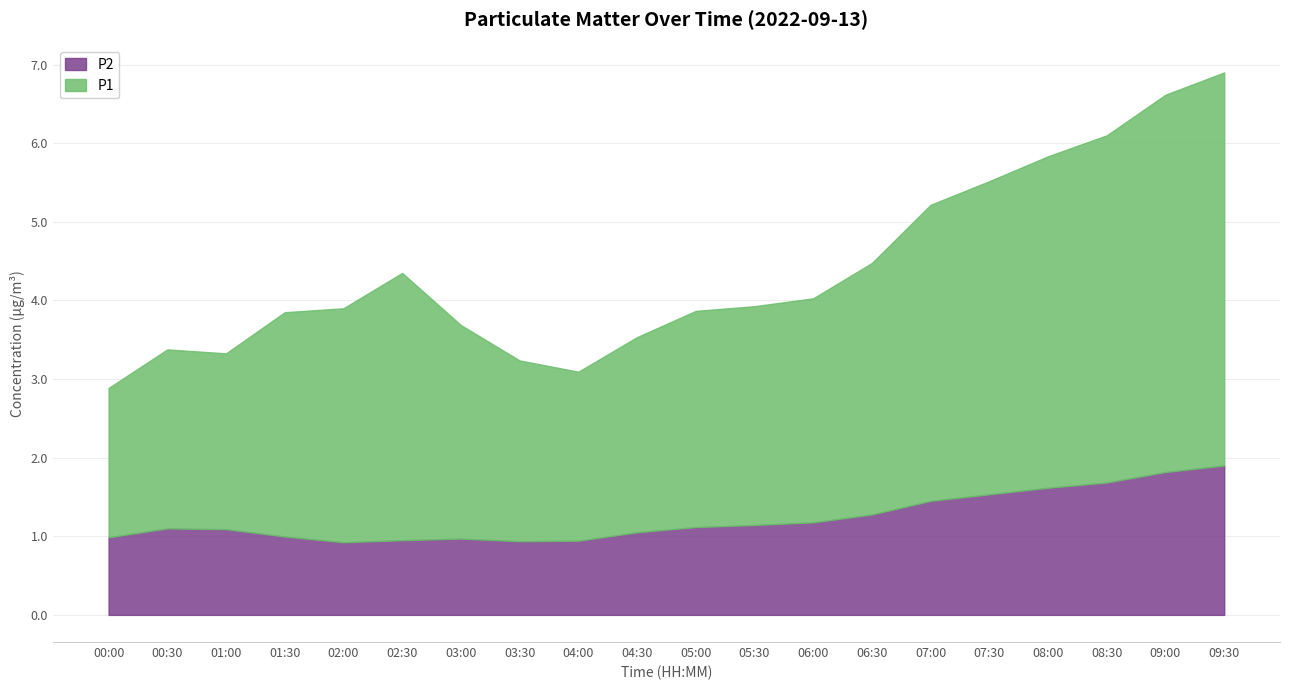

Which label corresponds to the largest value in the chart?

09:30